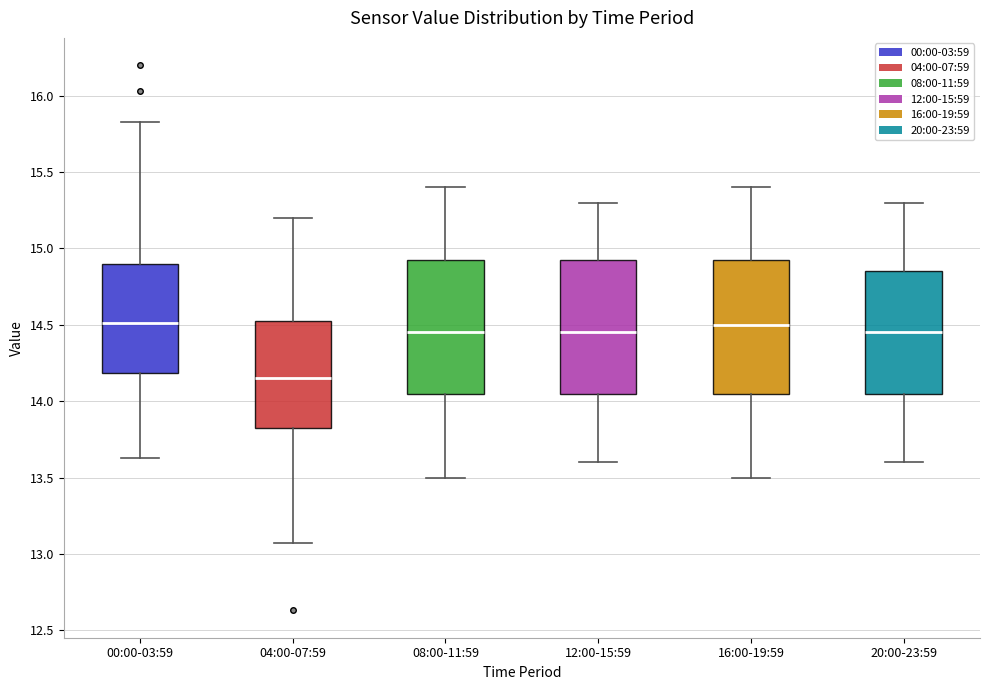

Reading left to right, transcribe this box plot: for each box, give where its median line is, the range the box spans, and where its two whiskers end, as read against the y-axis. The values are not printed on the chart, so give them approximately, as read against the axis.

00:00-03:59: median 14.50, box 14.20 to 14.90, whiskers 13.65 to 15.85
04:00-07:59: median 14.15, box 13.80 to 14.55, whiskers 13.05 to 15.20
08:00-11:59: median 14.45, box 14.05 to 14.95, whiskers 13.50 to 15.40
12:00-15:59: median 14.45, box 14.05 to 14.95, whiskers 13.60 to 15.30
16:00-19:59: median 14.50, box 14.05 to 14.95, whiskers 13.50 to 15.40
20:00-23:59: median 14.45, box 14.05 to 14.85, whiskers 13.60 to 15.30